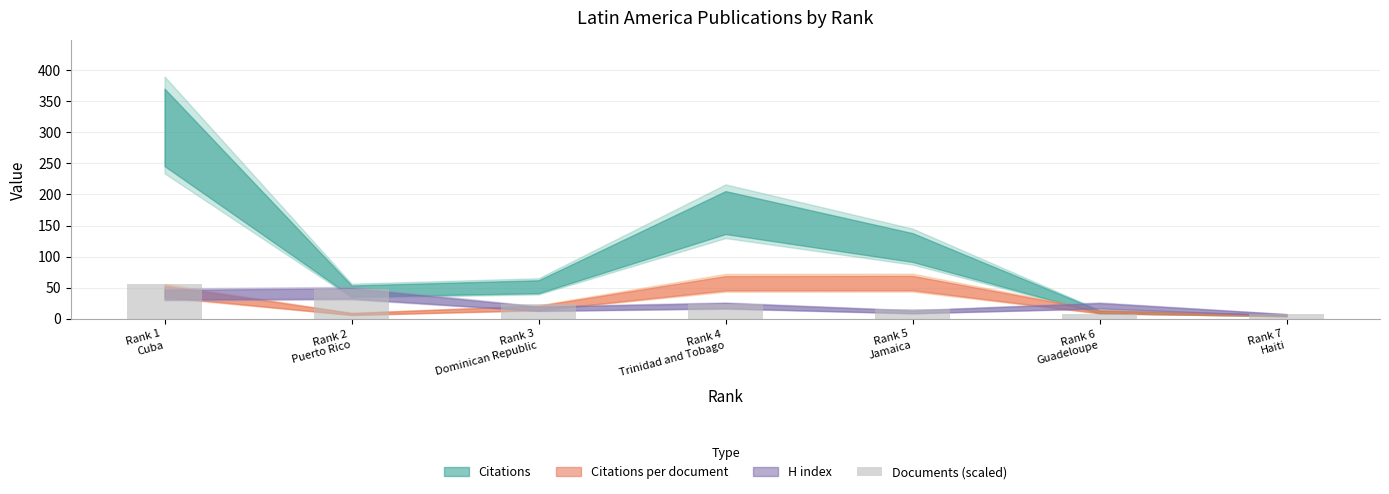

Reading left to right, extract all data points from this chart.

56	48	24	24	16	8	8